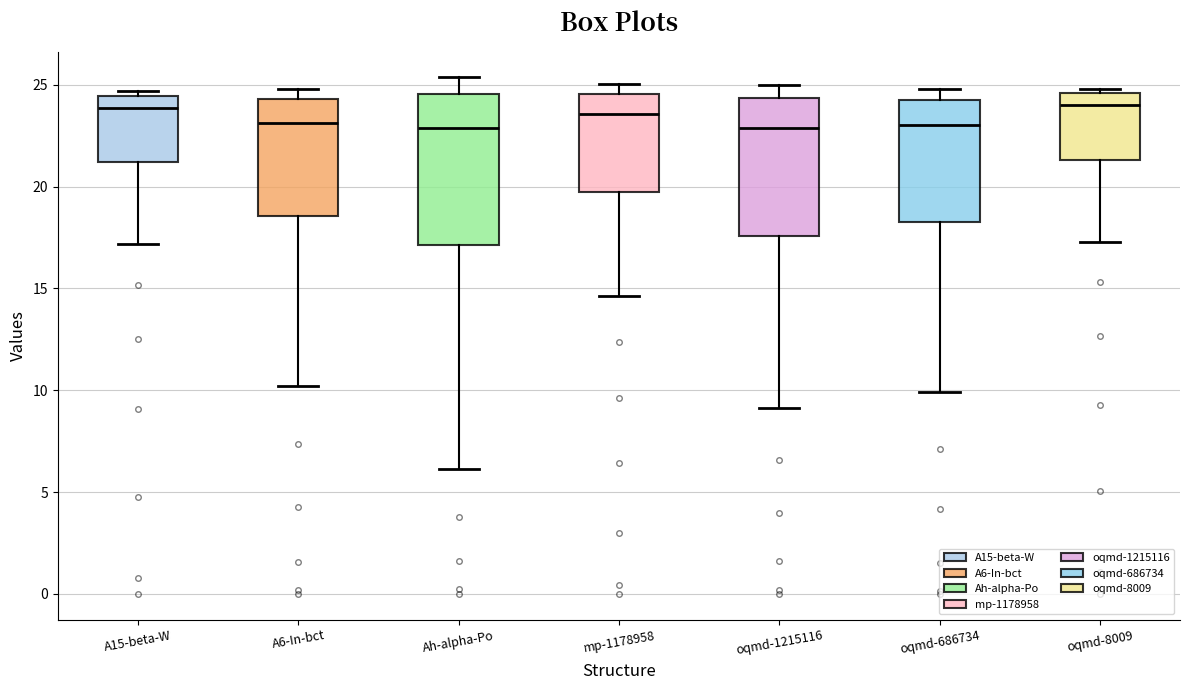

Reading left to right, read every box against the y-axis: the position of its median line, the range the box covers, and the ends of its whiskers. The values are not printed on the chart, so give them approximately, as read against the axis.

A15-beta-W: median 24.0, box 21.0 to 24.5, whiskers 17.0 to 24.5 (just above the box's upper edge)
A6-In-bct: median 23.0, box 18.5 to 24.5, whiskers 10.0 to 25.0
Ah-alpha-Po: median 23.0, box 17.0 to 24.5, whiskers 6.0 to 25.5
mp-1178958: median 23.5, box 19.5 to 24.5, whiskers 14.5 to 25.0
oqmd-1215116: median 23.0, box 17.5 to 24.5, whiskers 9.0 to 25.0
oqmd-686734: median 23.0, box 18.0 to 24.5, whiskers 10.0 to 25.0
oqmd-8009: median 24.0, box 21.5 to 24.5, whiskers 17.5 to 25.0